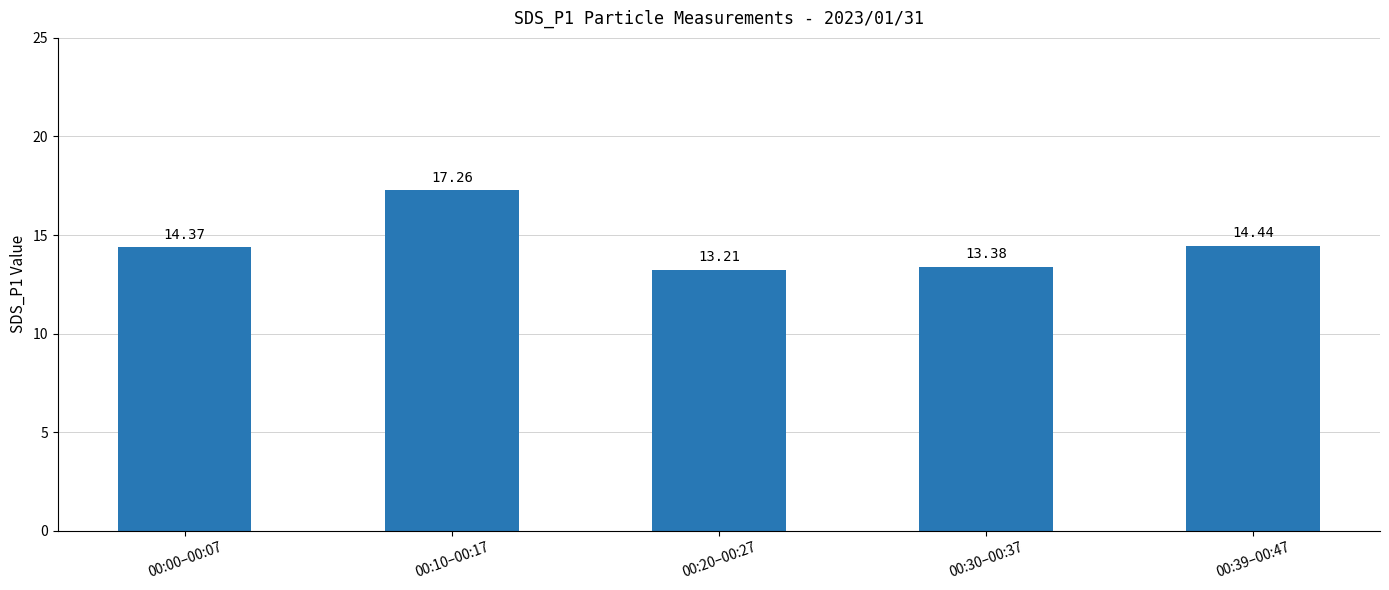

The value at 00:20–00:27 is 7.0. True or false?

False